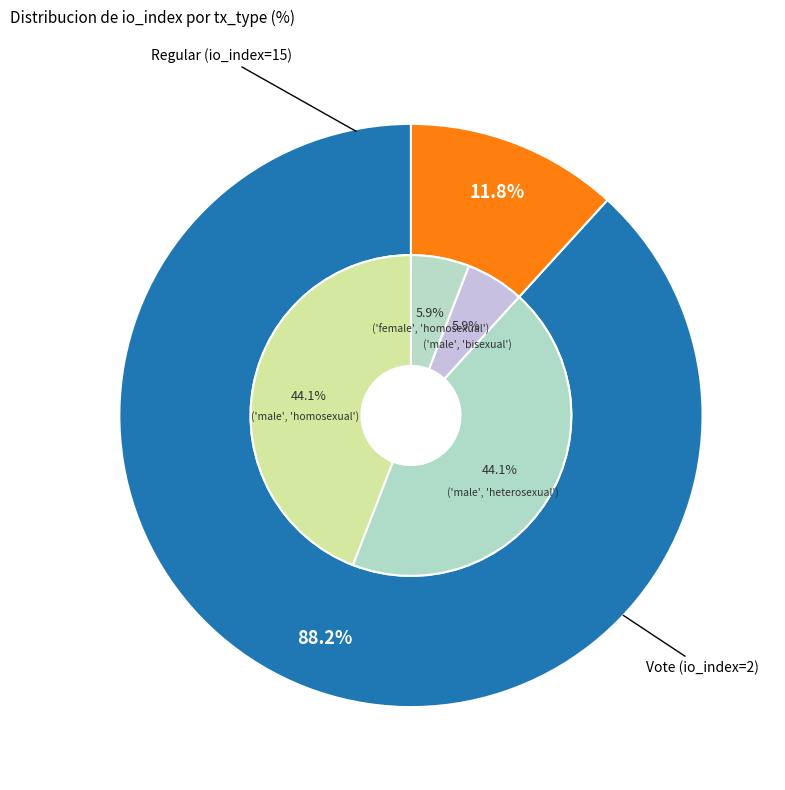

To the nearest percent, what percentage of the pie is Regular (io_index=15)?

88%